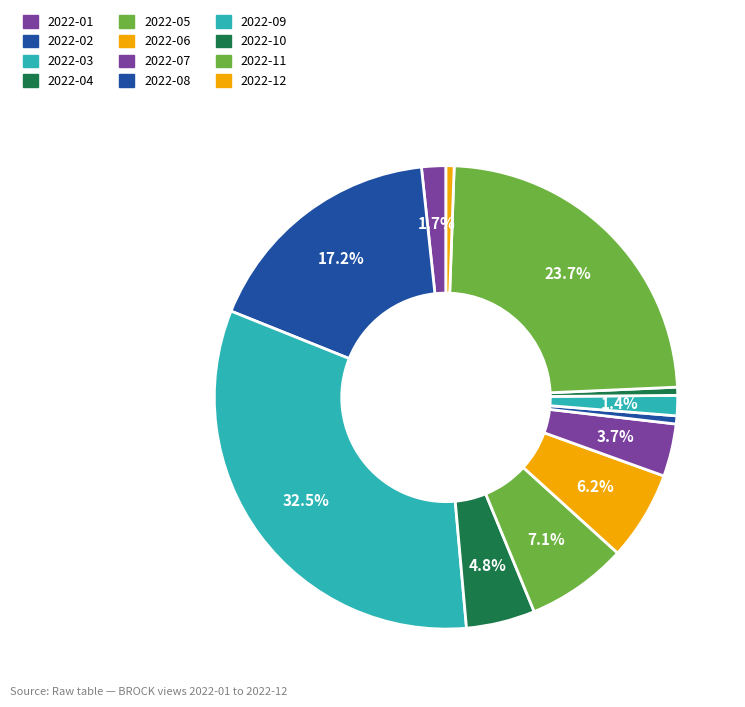

What is the change in value from 2022-06 to 2022-08?

-20